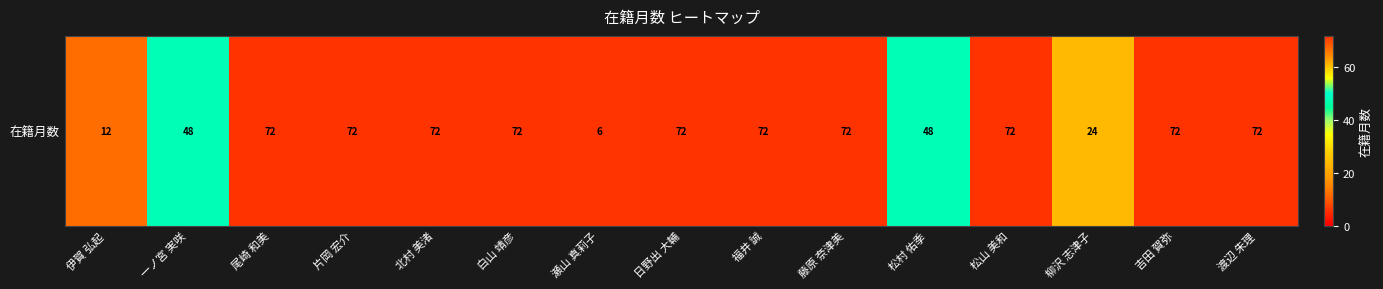

How many data points does each series have?

15